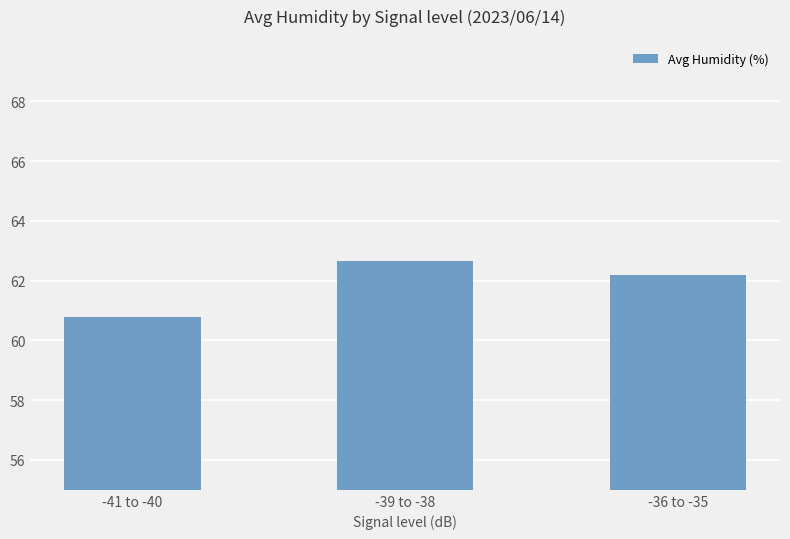

Are the bars grouped side by side (vs. stacked)?

No